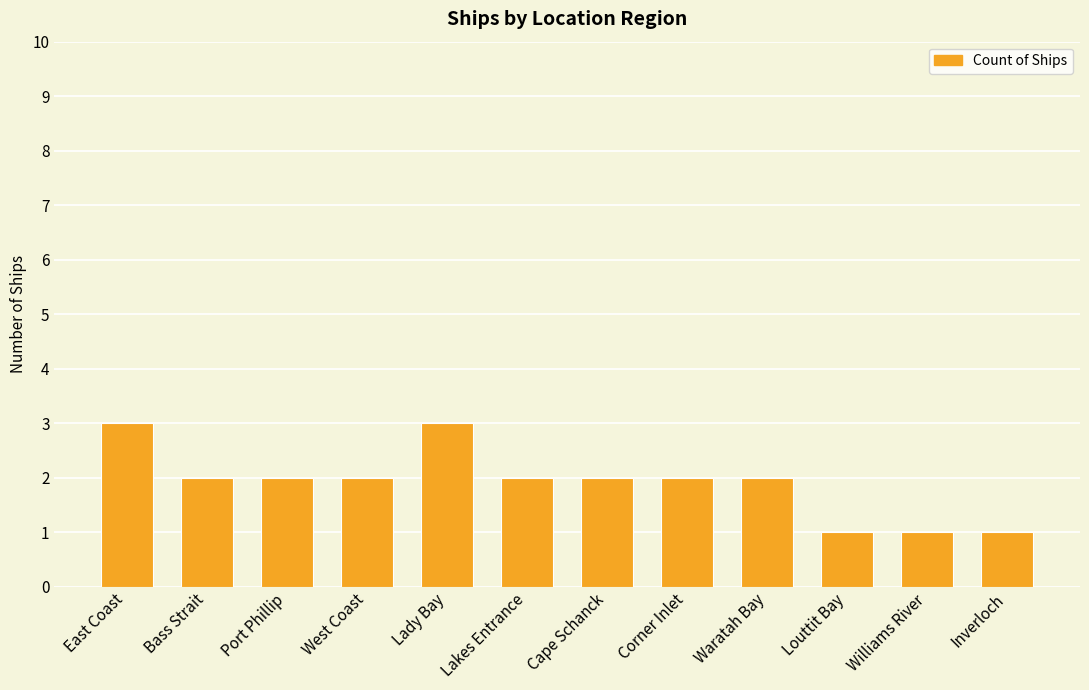

What is the average value?

2